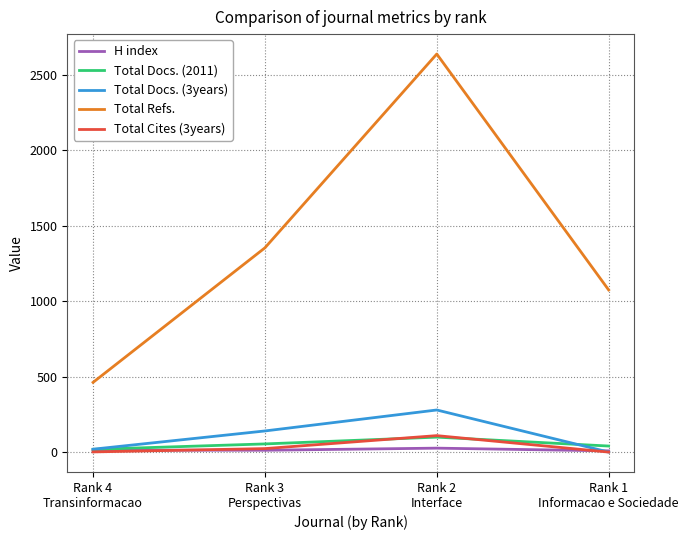

What is the difference between the Total Refs. values at Rank 2
Interface and Rank 1
Informacao e Sociedade?

1564